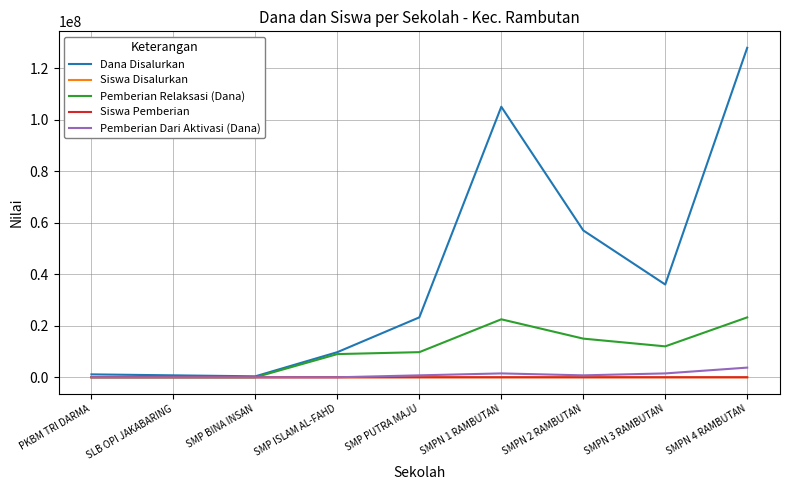

Where is Dana Disalurkan nearest to the value 64125000?

SMPN 2 RAMBUTAN